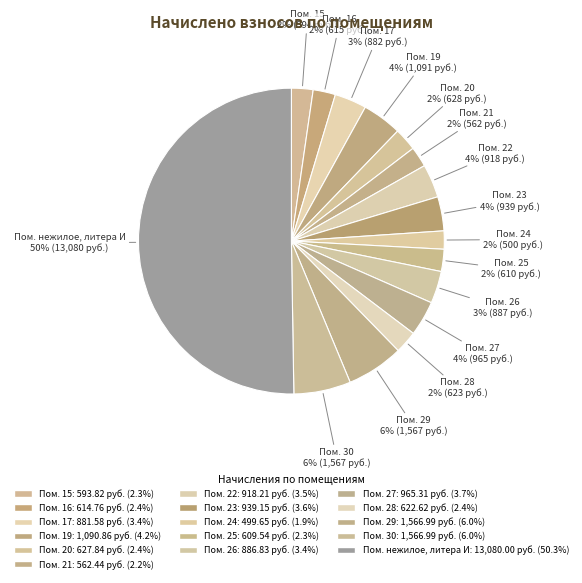

Is the sum of Пом. 26 and Пом. 20 greater than half?

No